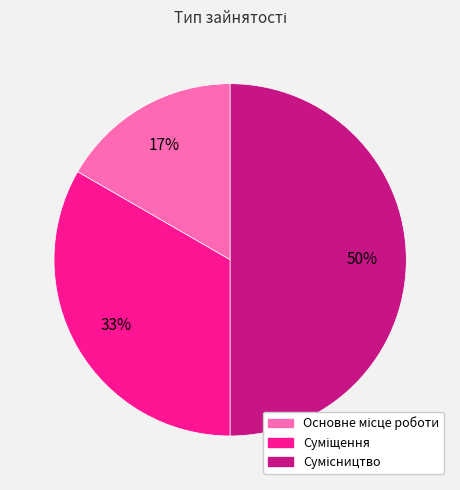

To the nearest percent, what is the difference between the largest and smallest slice percentages?

33%